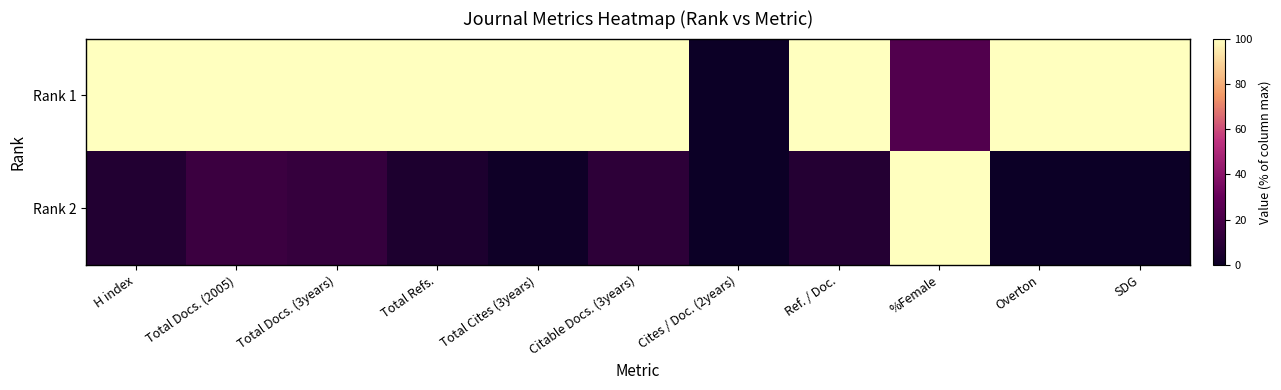

Rank the series at %Female from lowest to highest value.

Rank 1, Rank 2